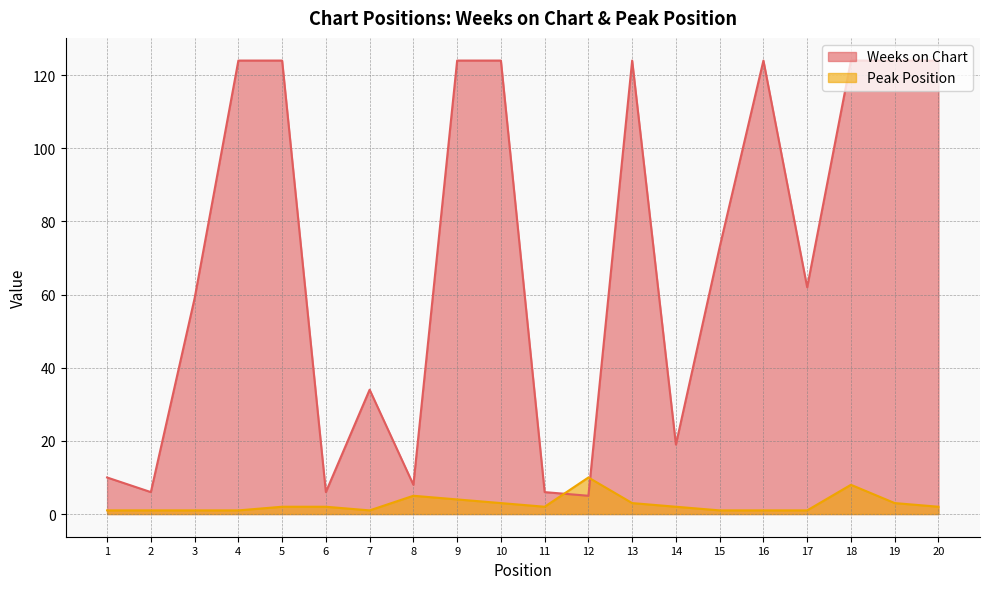

Is the value of Weeks on Chart at 19 greater than the value of Peak Position at 2?

Yes